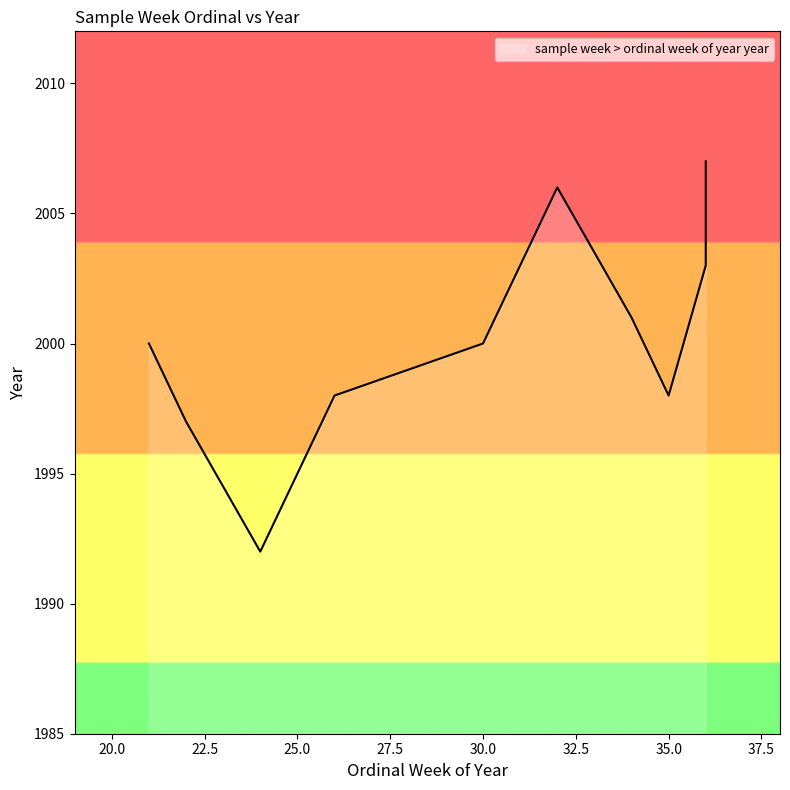

Is it true that the value at 35 is 1998?

True